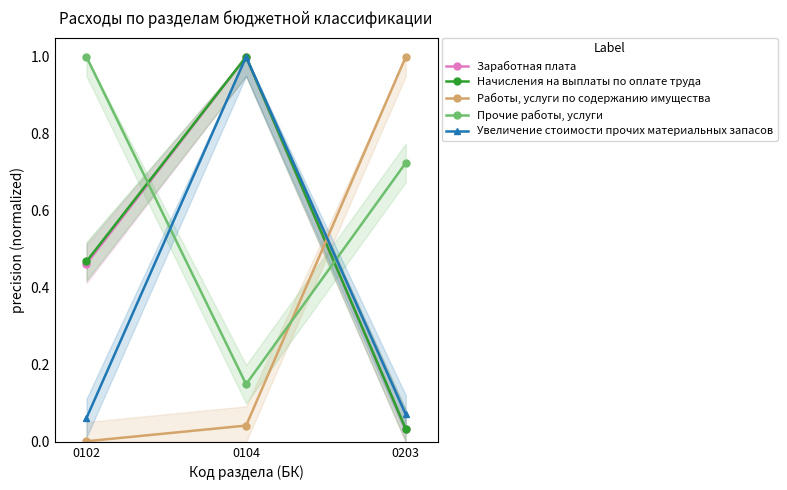

Which series has the largest range (max minus min)?

Работы, услуги по содержанию имущества